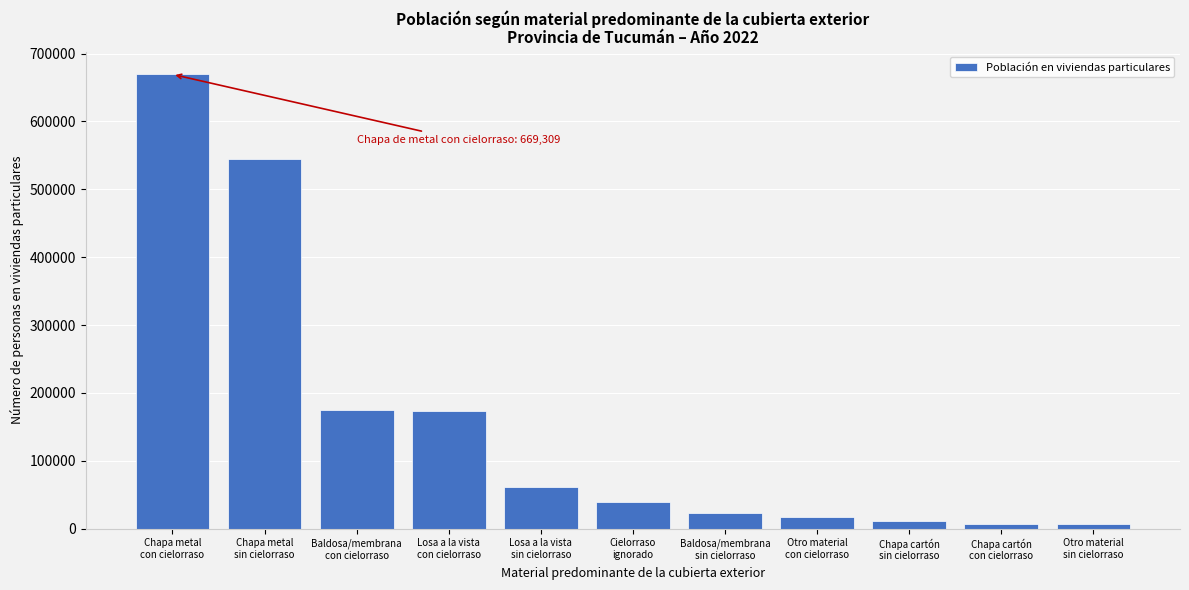

What is the difference between the second highest and second lowest values?

537694